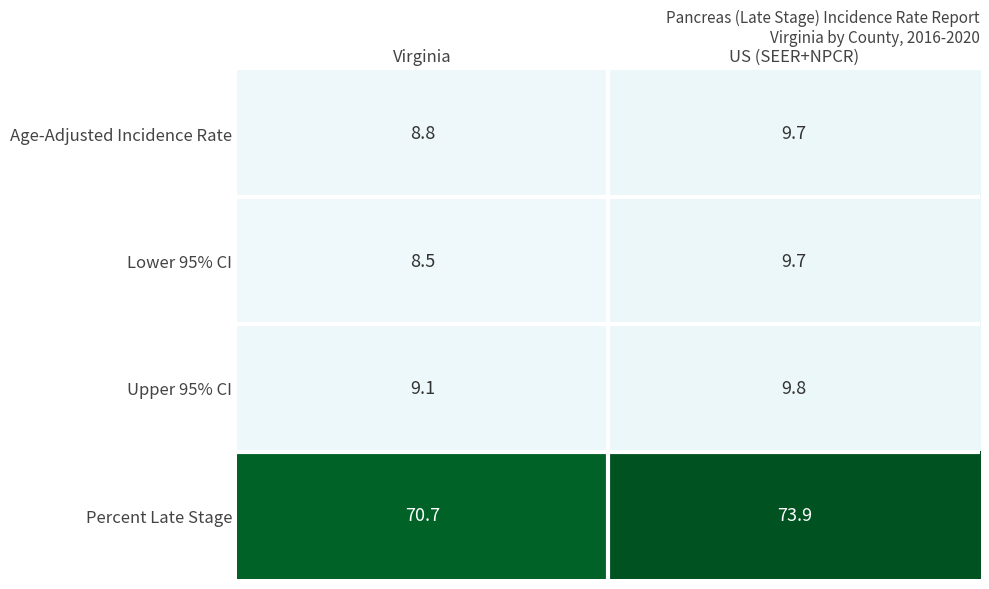

Rank the series at Virginia from highest to lowest value.

Percent Late Stage, Upper 95% CI, Age-Adjusted Incidence Rate, Lower 95% CI